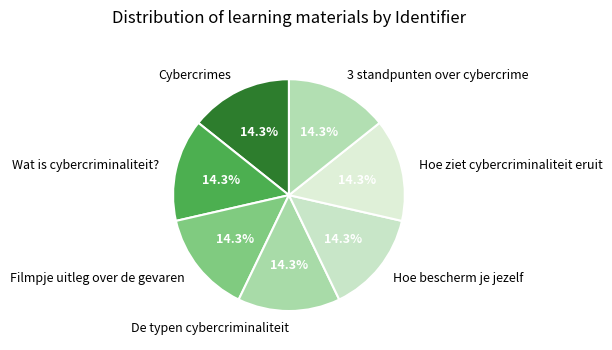

To the nearest percent, what percentage of the pie is Cybercrimes?

14%